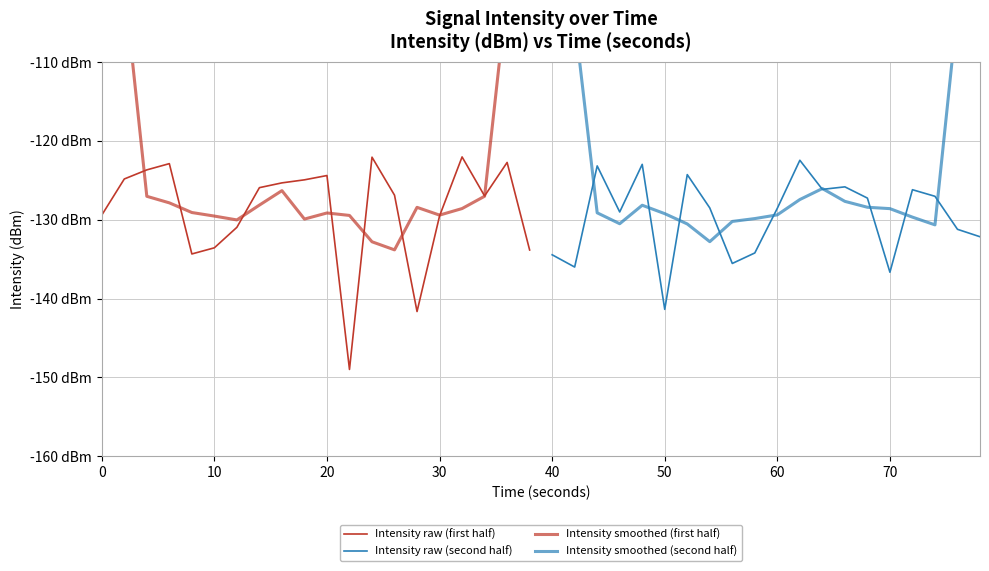

Reading left to right, extract all data points from this chart.

Intensity raw (first half): -129.4	-124.8	-123.7	-122.9	-134.3	-133.6	-131.0	-125.9	-125.3	-124.9	-124.4	-149.0	-122.1	-126.9	-141.6	-129.5	-122.0	-127.0	-122.7	-133.8
Intensity raw (second half): -134.5	-136.0	-123.2	-129.0	-123.0	-141.4	-124.3	-128.5	-135.6	-134.2	-128.5	-122.5	-126.2	-125.8	-127.3	-136.7	-126.2	-127.0	-131.2	-132.2
Intensity smoothed (first half): -75.6	-100.2	-127.0	-127.9	-129.1	-129.5	-130.0	-128.1	-126.3	-129.9	-129.1	-129.5	-132.8	-133.8	-128.4	-129.4	-128.6	-127.0	-101.1	-76.7
Intensity smoothed (second half): -78.7	-104.5	-129.1	-130.5	-128.2	-129.2	-130.5	-132.8	-130.2	-129.9	-129.4	-127.4	-126.1	-127.7	-128.4	-128.6	-129.7	-130.7	-103.3	-78.1